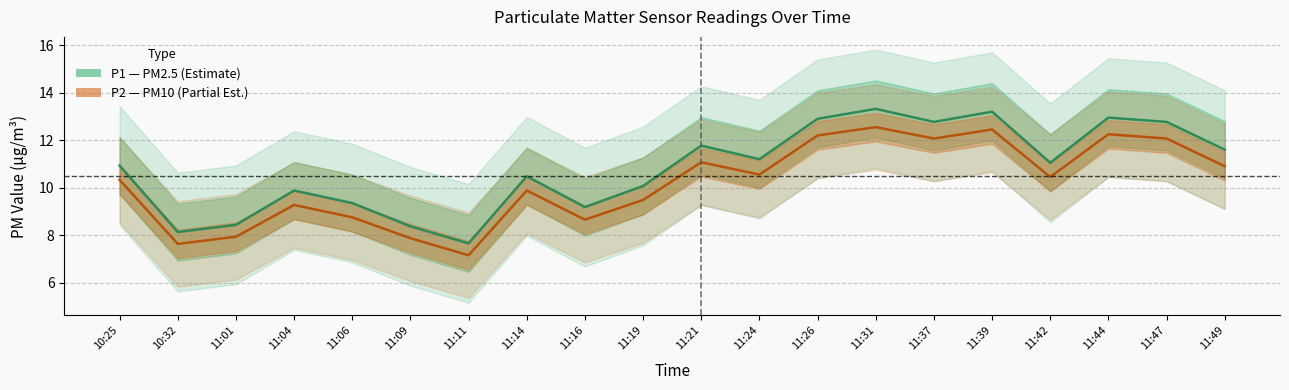

At which category does the chart reach its minimum across all series?

11:11